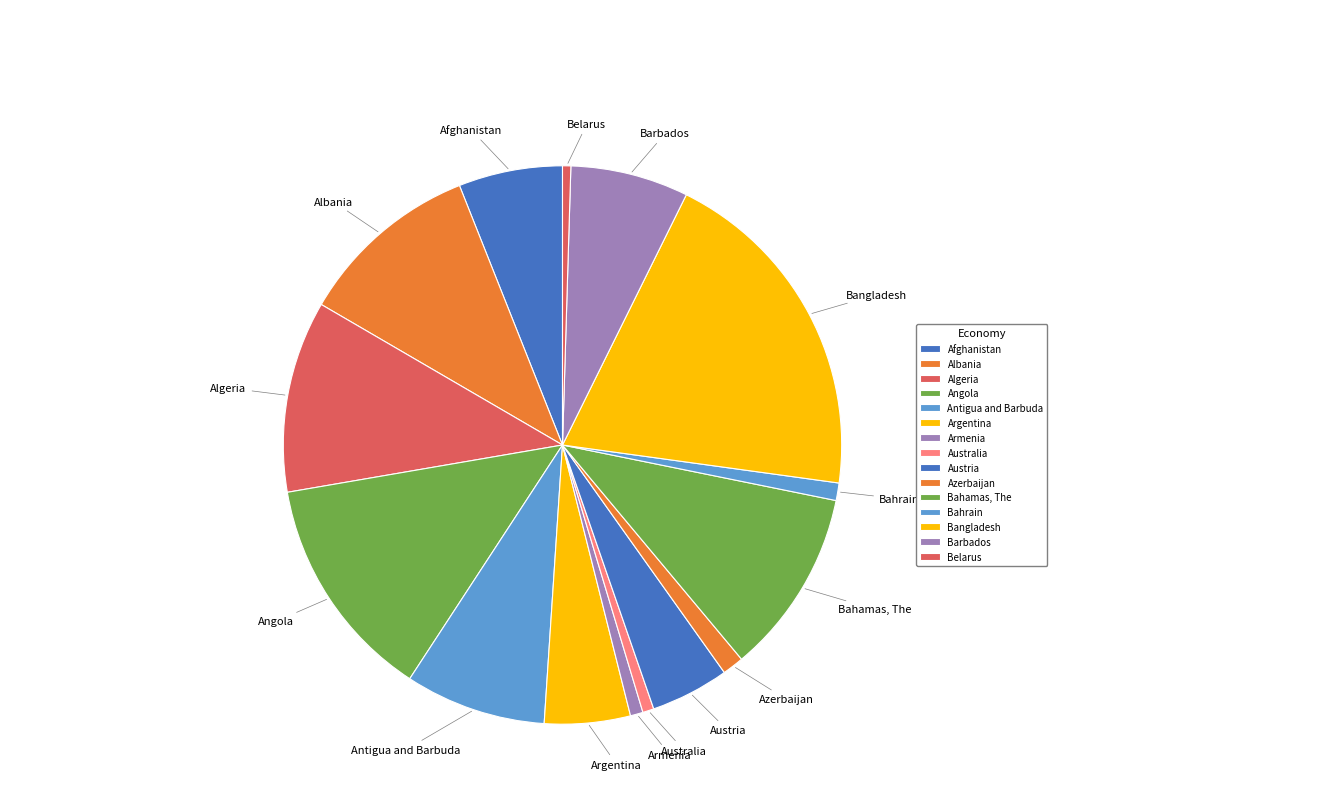

Is Argentina the majority of the pie?

No